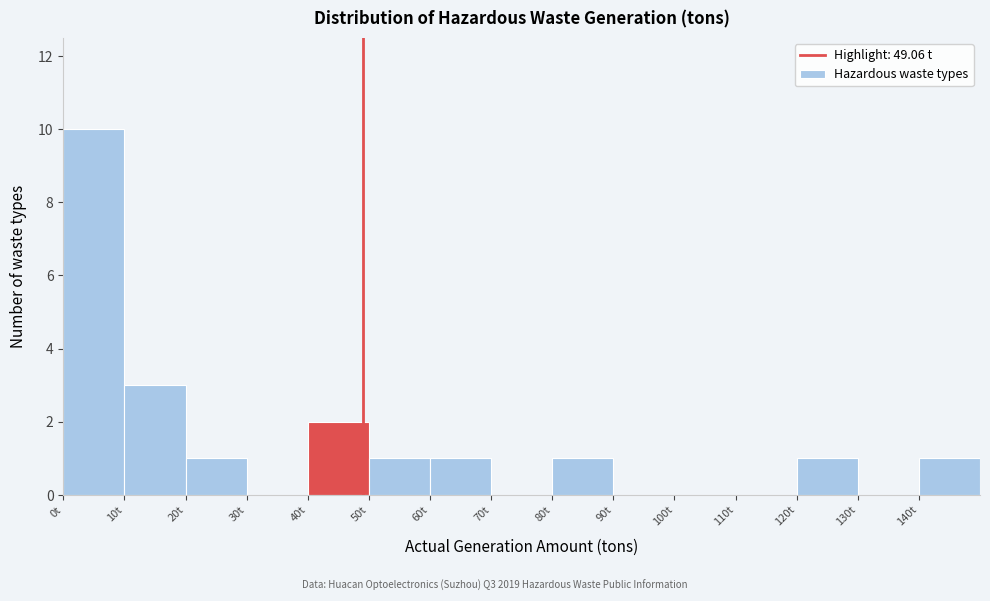

How tall is the bar that spans 120 to 130 on the x-axis? The values are not printed on the chart, so give them approximately, as read against the axis.

1